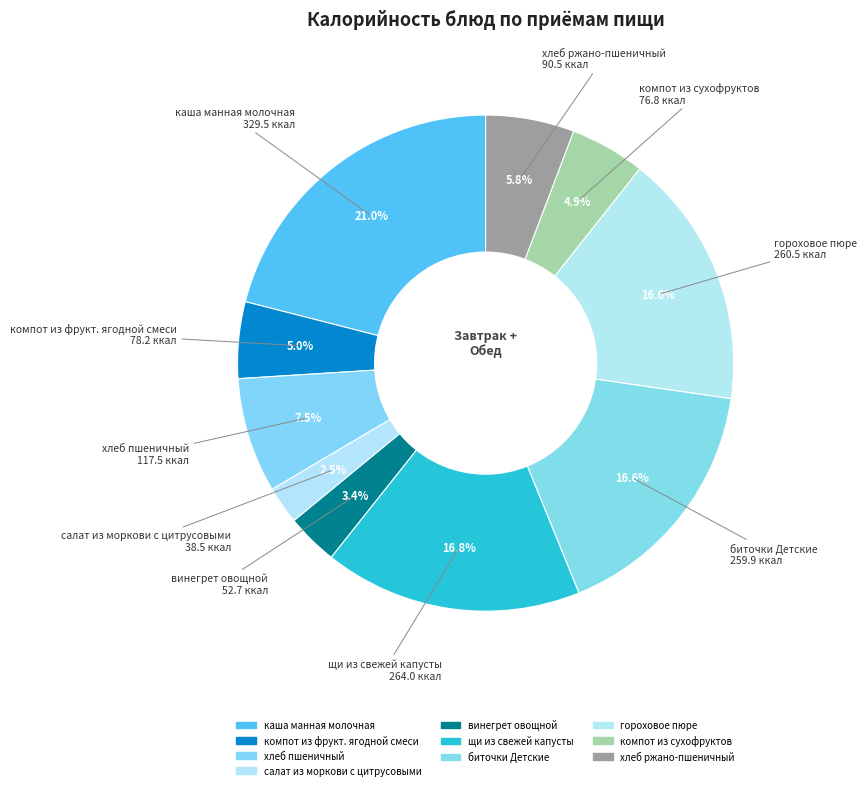

Which slice is the smallest?

салат из моркови с цитрусовыми